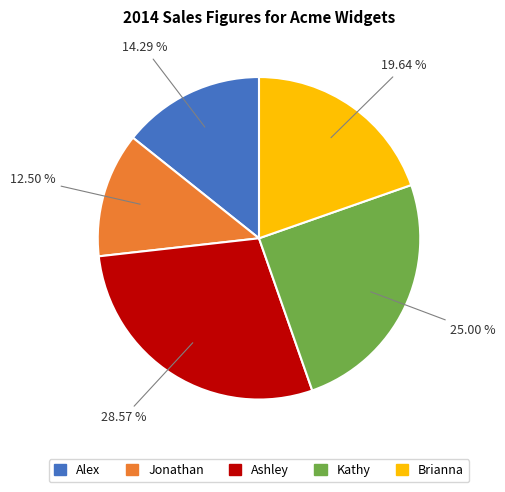

Which slice is the smallest?

Jonathan